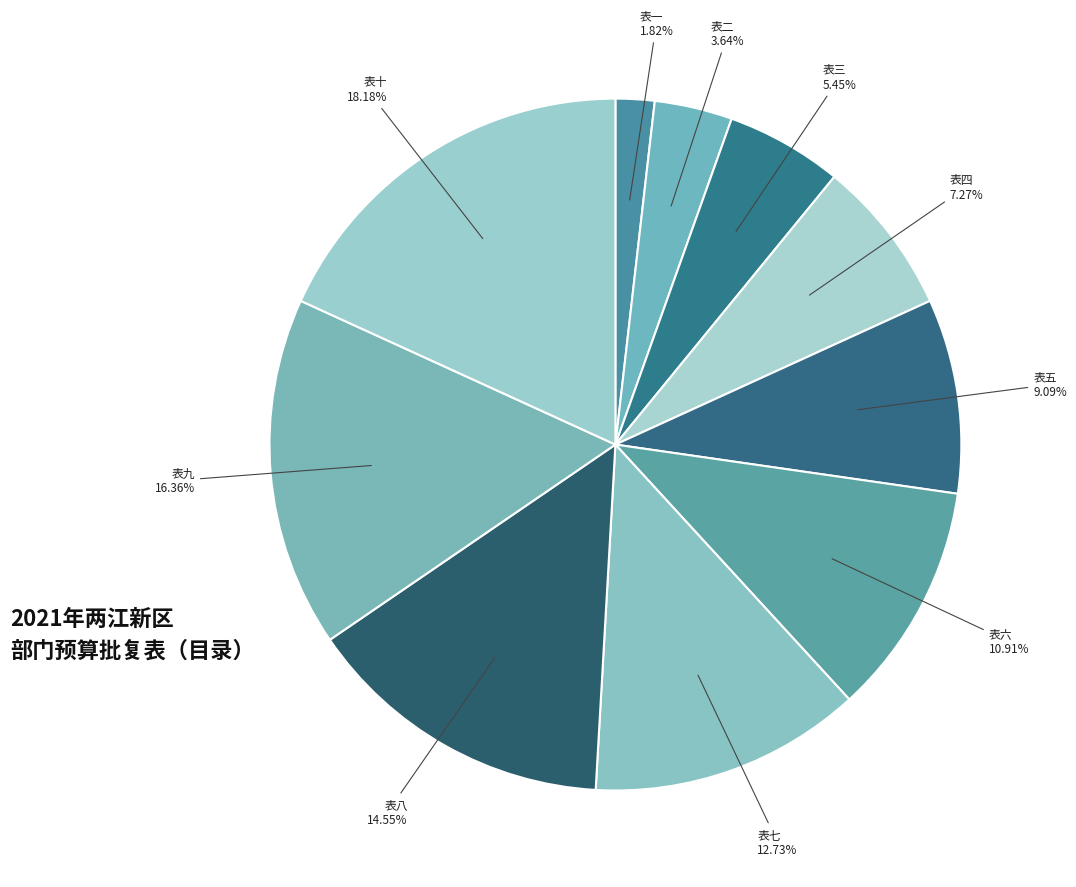

Rank the categories by value from highest to lowest.

表十, 表九, 表八, 表七, 表六, 表五, 表四, 表三, 表二, 表一